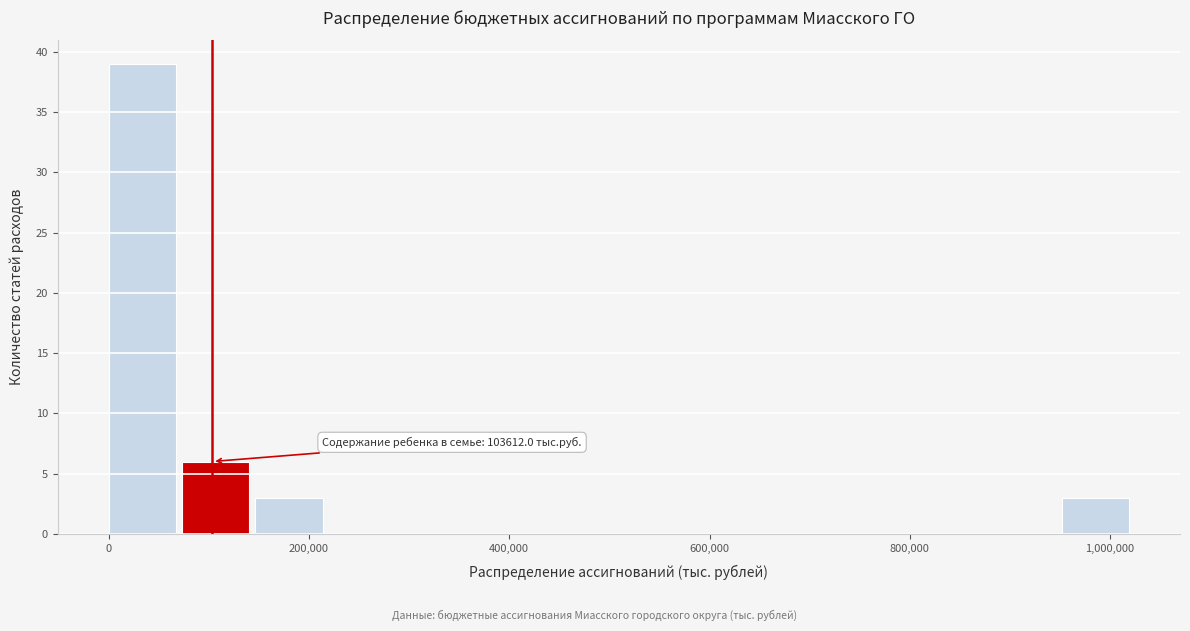

Around what value on the x-axis is the tallest bar? Give the approximate position of its centre, as read against the axis.

40000